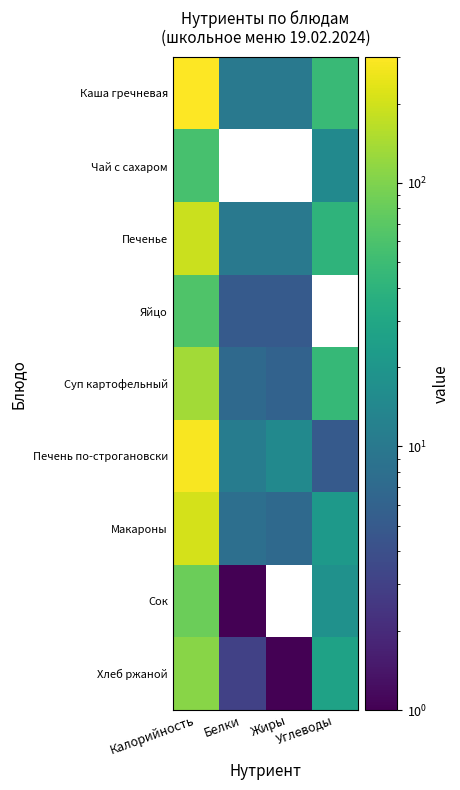

What is the difference between the highest and lowest values at Калорийность?

244